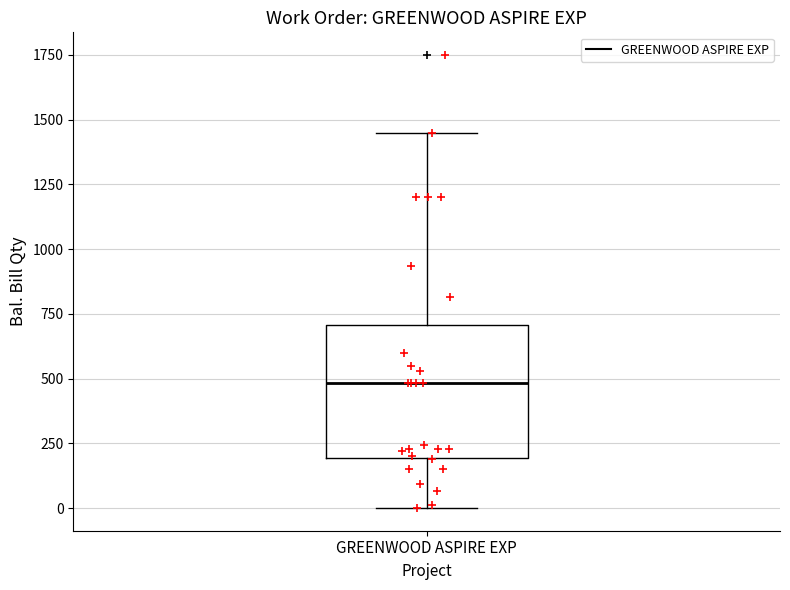

Where does the median line of the box for GREENWOOD ASPIRE EXP sit on the y-axis? The values are not printed on the chart, so give them approximately, as read against the axis.

500